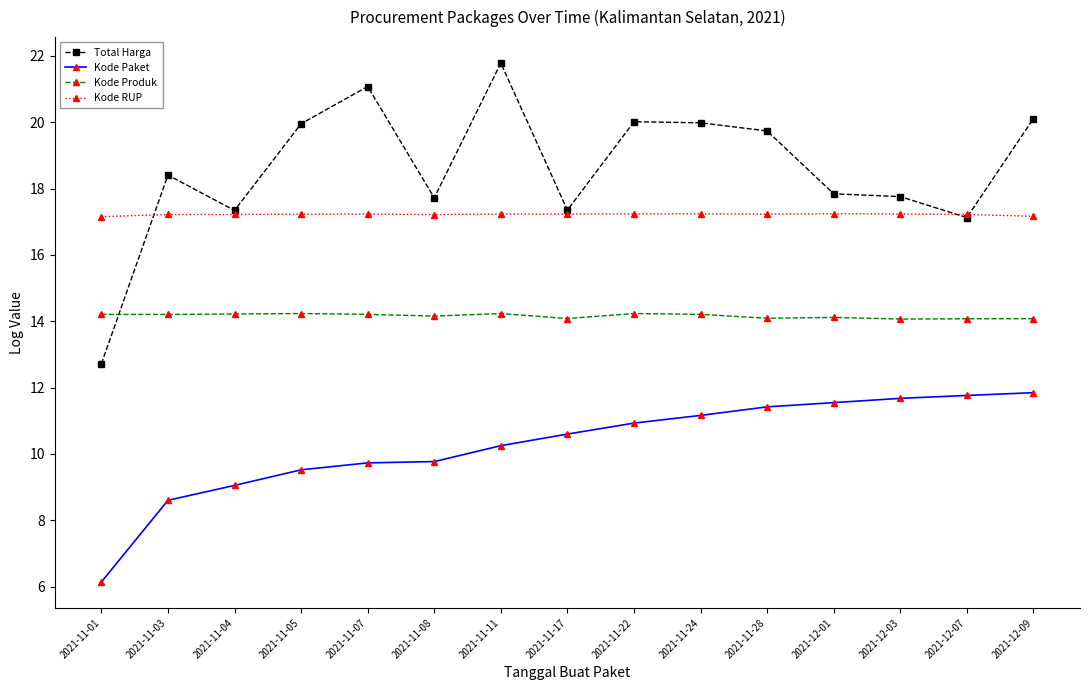

How many times do Total Harga and Kode Produk cross each other?

1